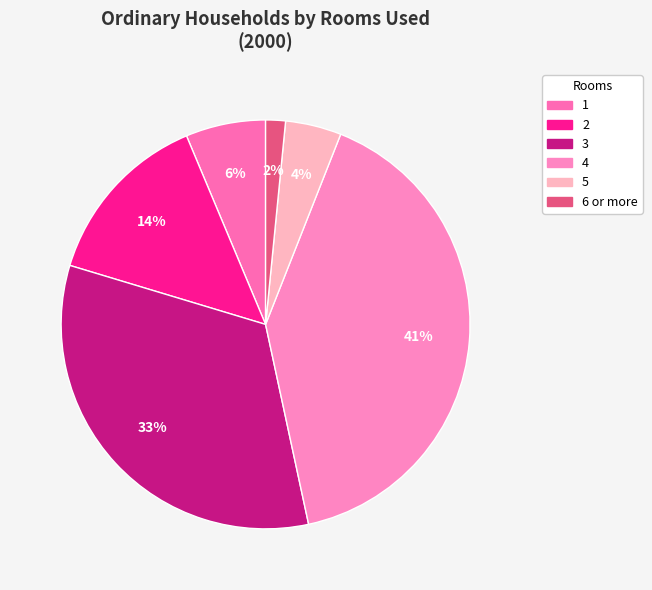

How many segments does this pie chart have?

6